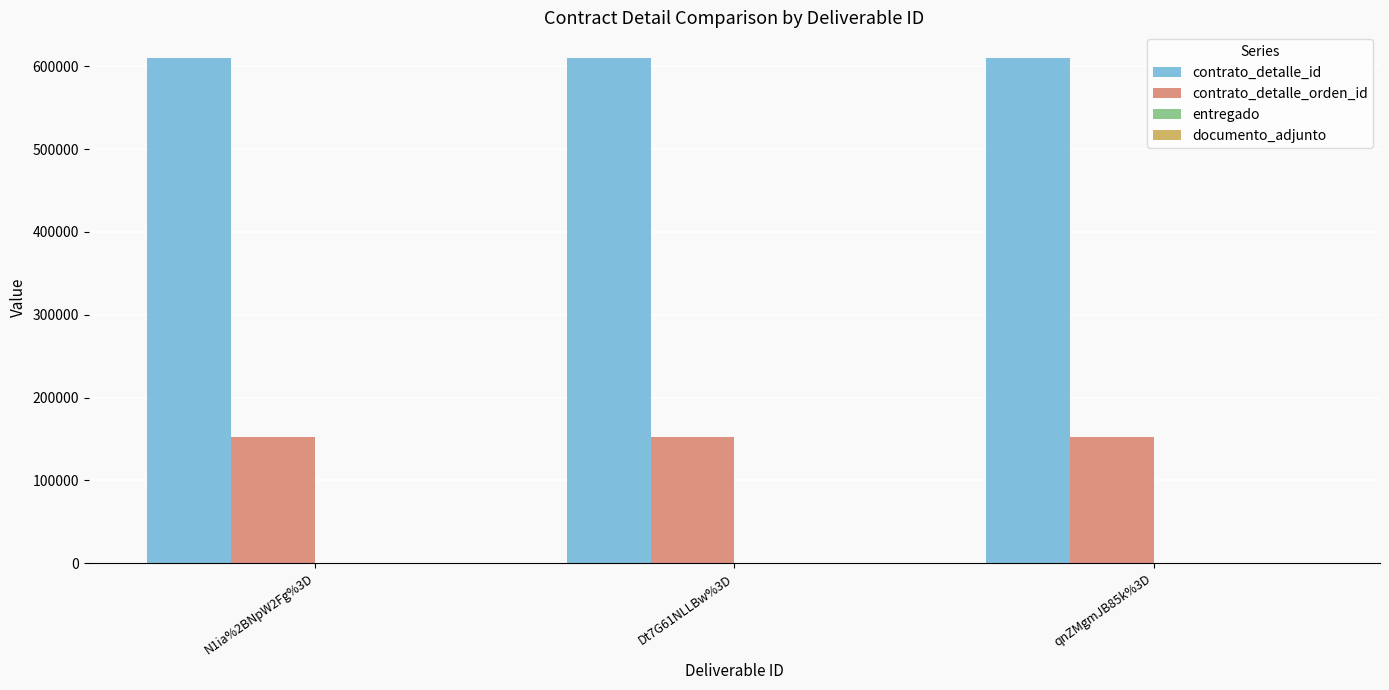

The value of contrato_detalle_orden_id at qnZMgmJB85k%3D is 151794. True or false?

True